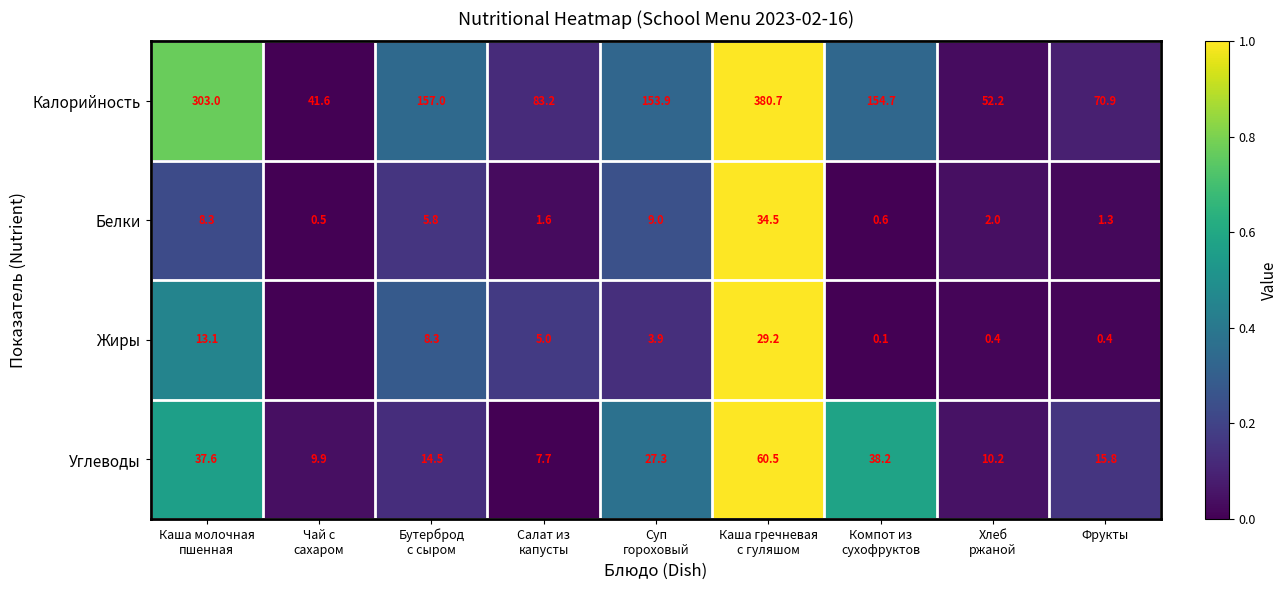

At Фрукты, list the series in order from smallest to largest.

Жиры, Белки, Углеводы, Калорийность